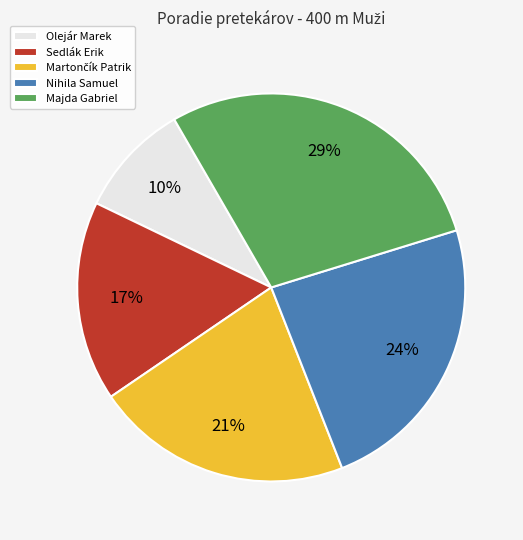

Combined, do Majda Gabriel and Olejár Marek account for over 50%?

No